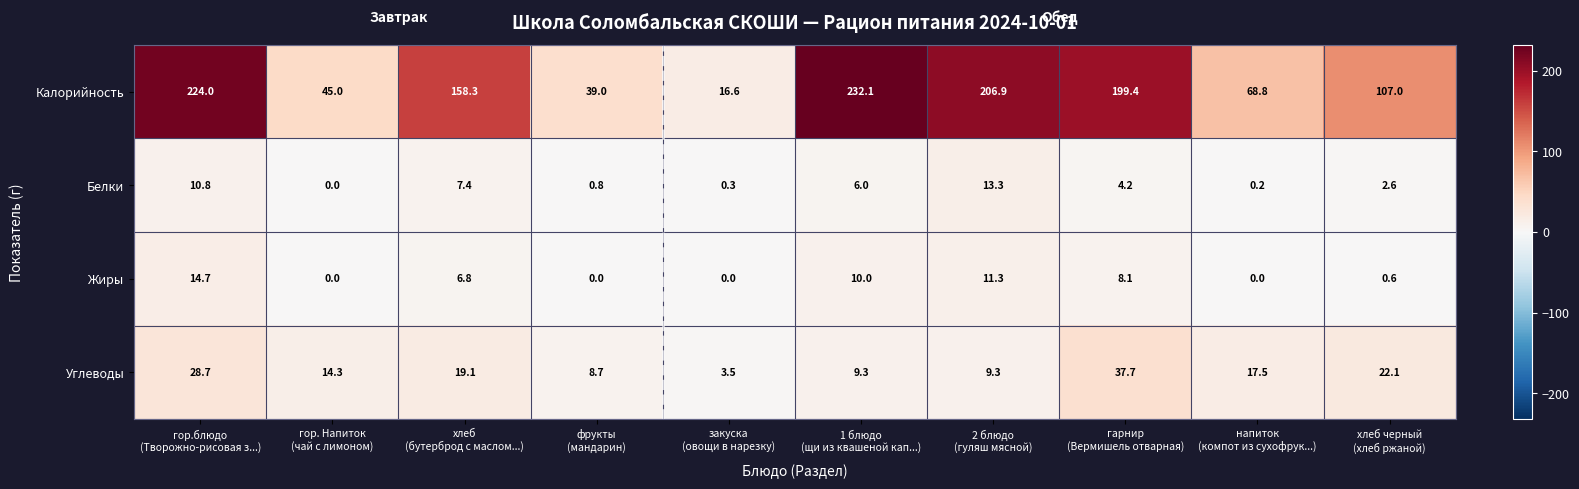

List the series in order of their peak value, highest first.

Калорийность, Углеводы, Жиры, Белки